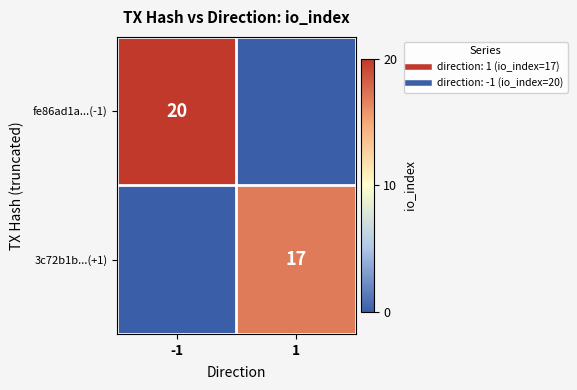

True or false: 3c72b1b...(+1) has a value of 17 at 1.

True